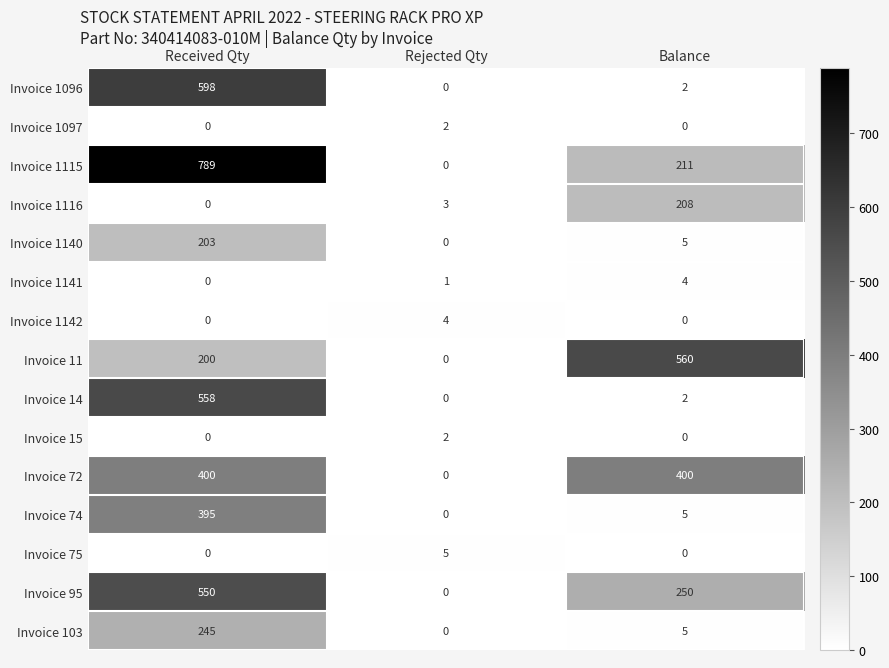

Rank the categories by Invoice 1140 value from highest to lowest.

Received Qty, Balance, Rejected Qty